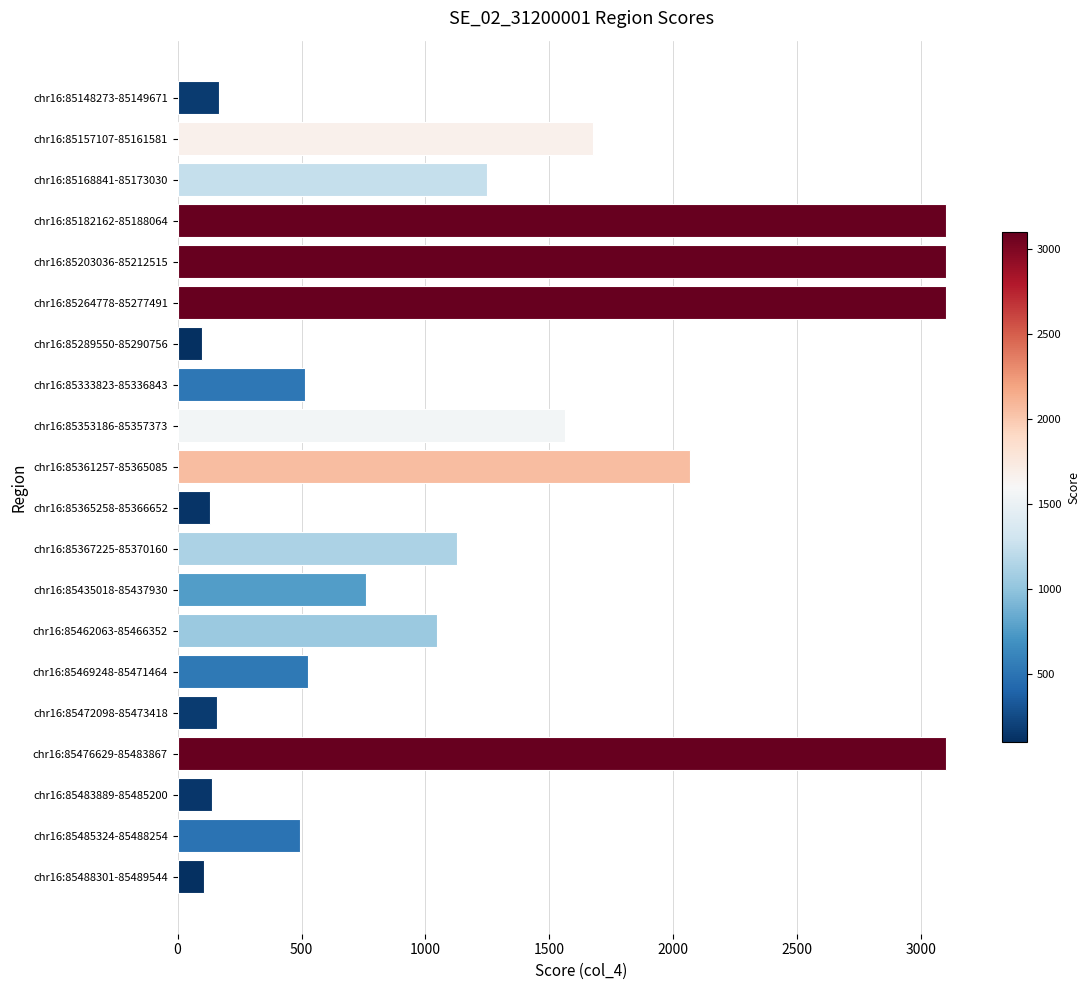

The value at chr16:85485324-85488254 is 494.2. True or false?

True